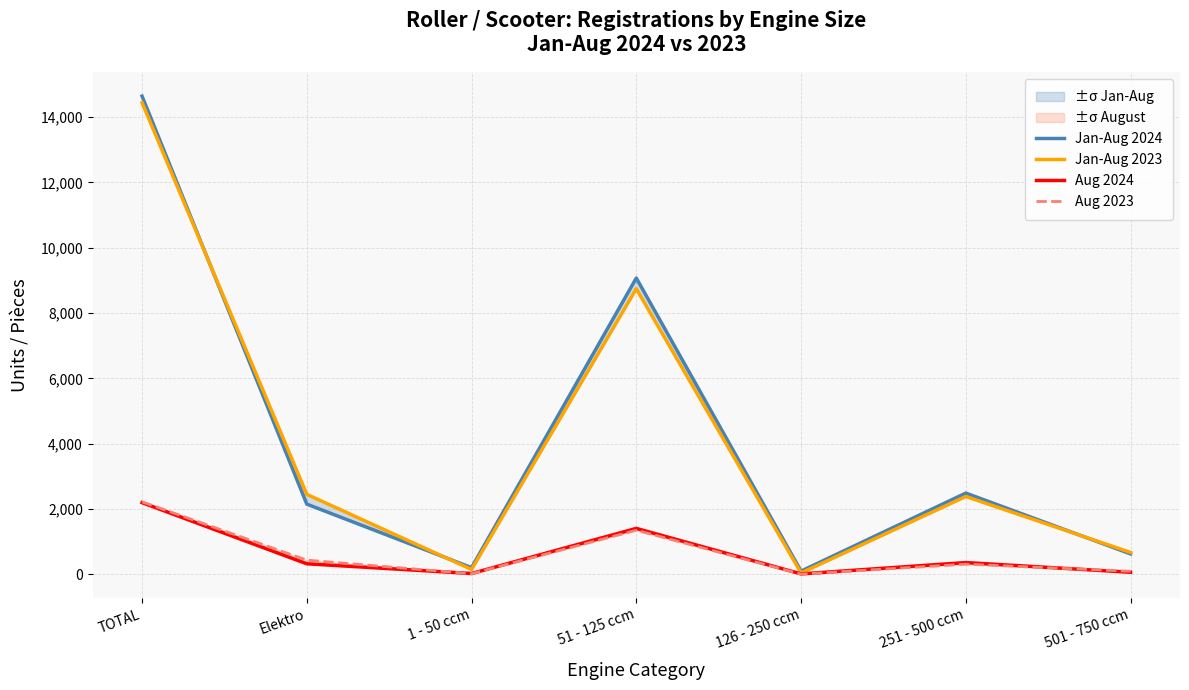

Rank the series at Elektro from lowest to highest value.

Aug 2024, Aug 2023, Jan-Aug 2024, Jan-Aug 2023